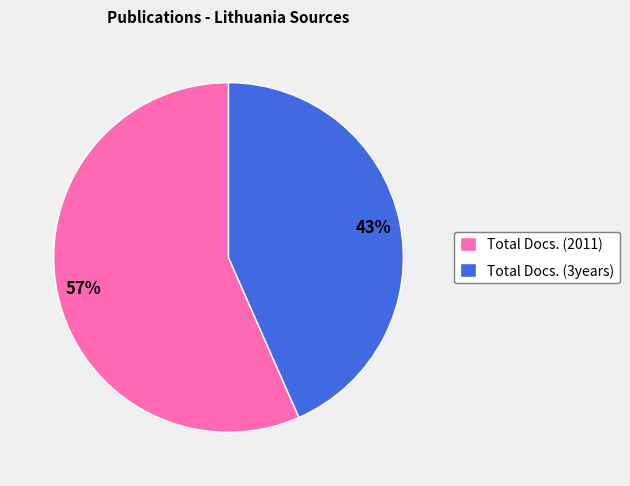

To the nearest percent, what percentage of the pie is Total Docs. (2011)?

57%